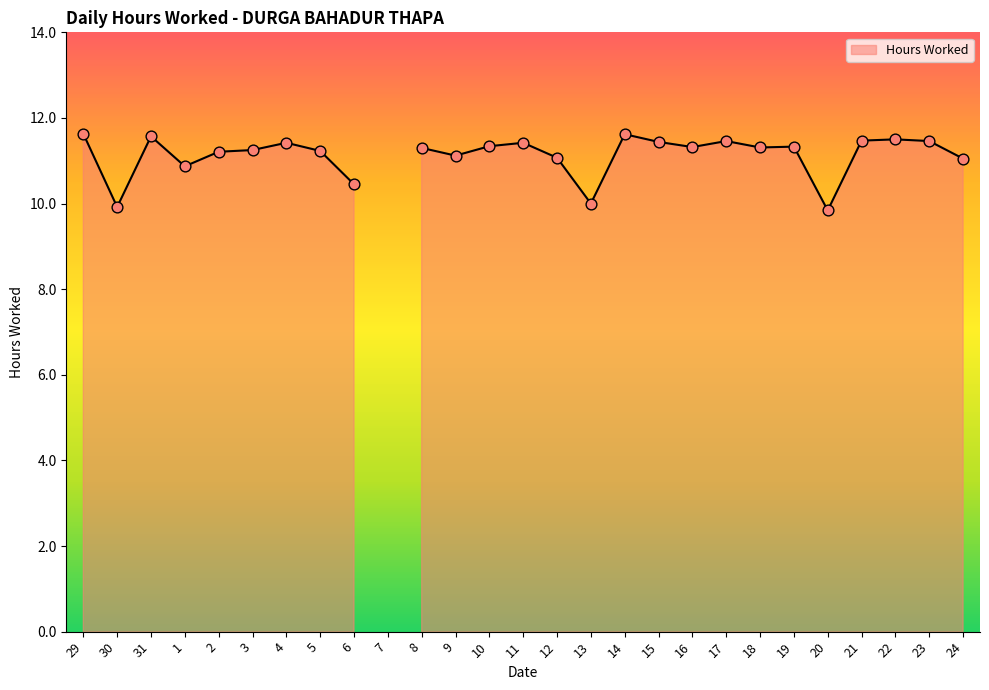

What is the change in value from 29 to 19?

-0.3